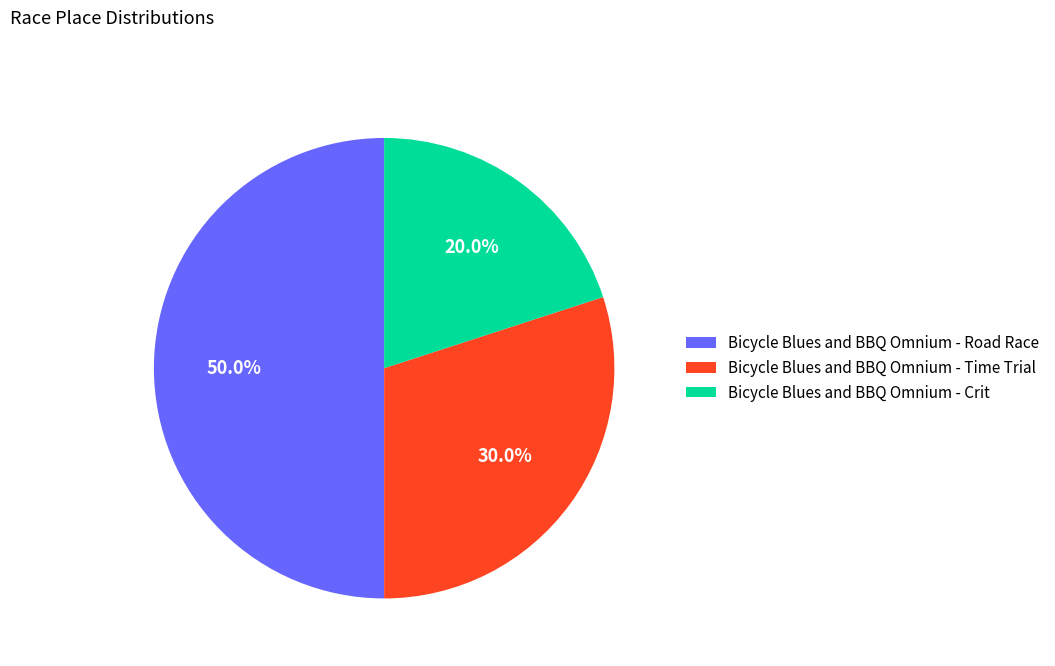

Combined, what portion of the pie is Bicycle Blues and BBQ Omnium - Time Trial and Bicycle Blues and BBQ Omnium - Road Race?

80.0%